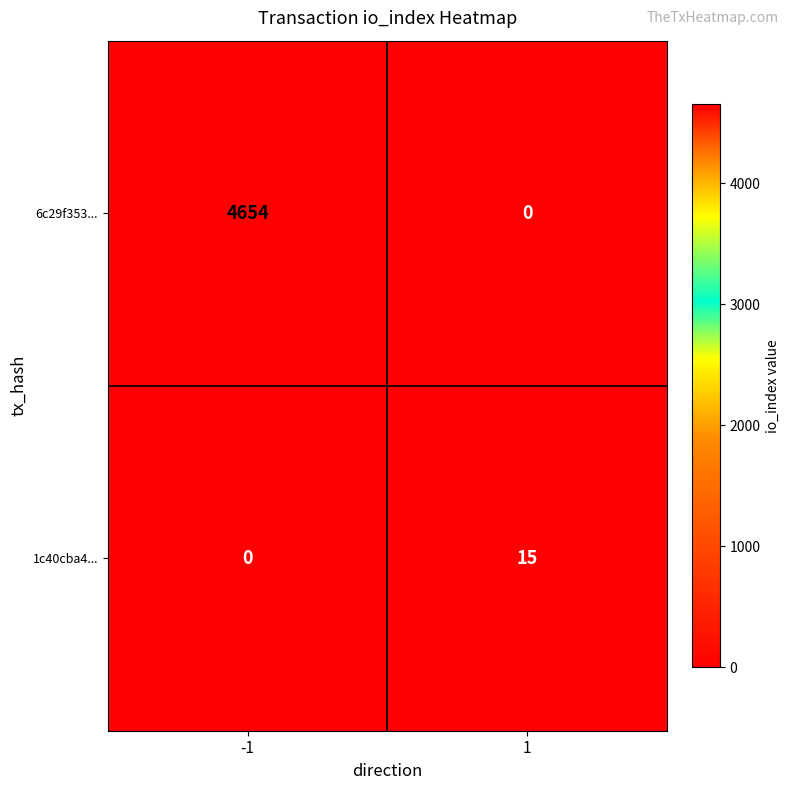

What value does the 6c29f353... series have at -1, to the nearest 50?

4650